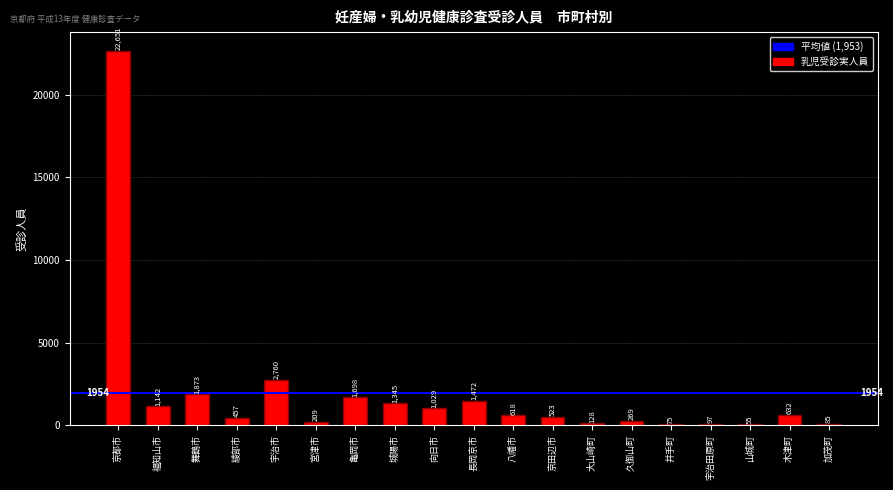

The chart shows a value of 1142 at 福知山市. True or false?

True